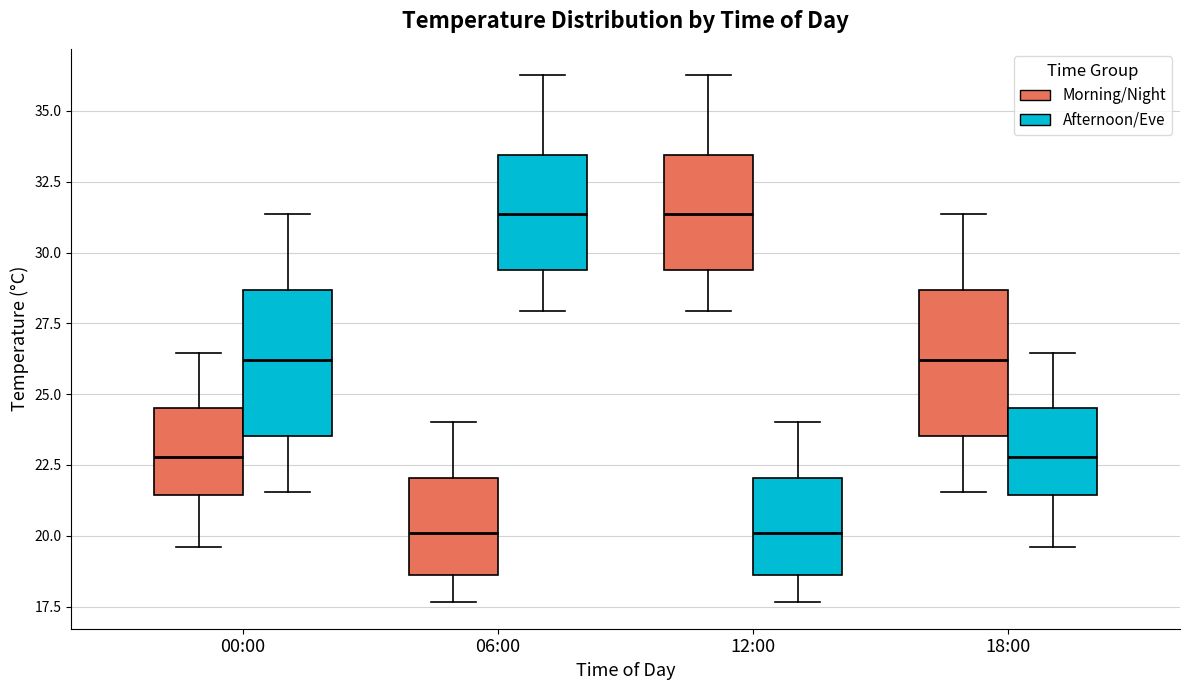

Where does the median line of the box for 00:00 (Morning/Night) sit on the y-axis? The values are not printed on the chart, so give them approximately, as read against the axis.

23.0